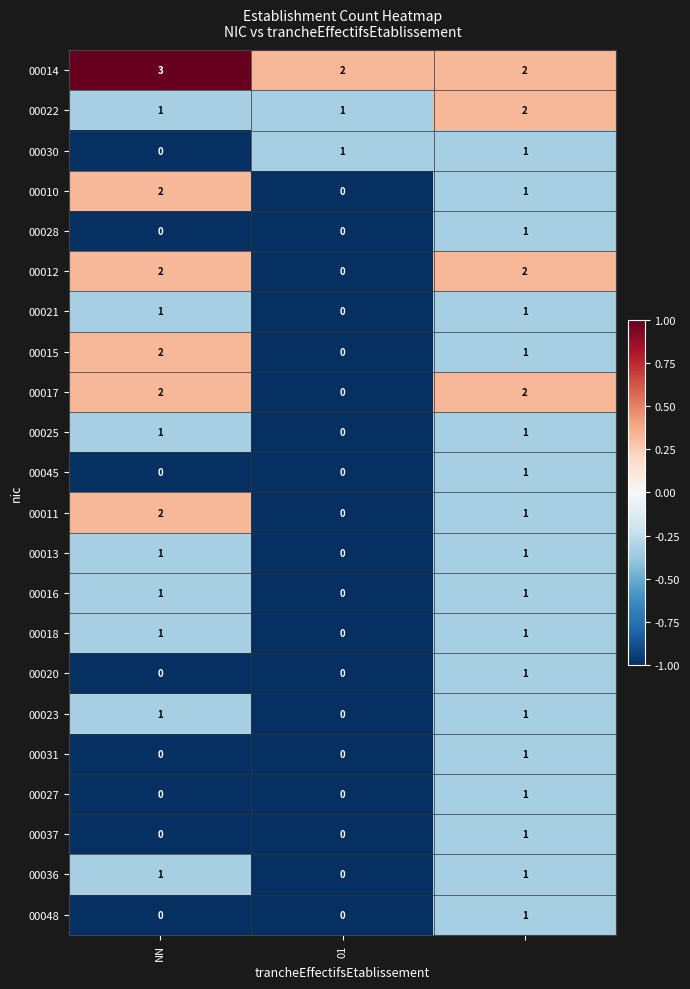

What is the sum of all 00022 values?

4